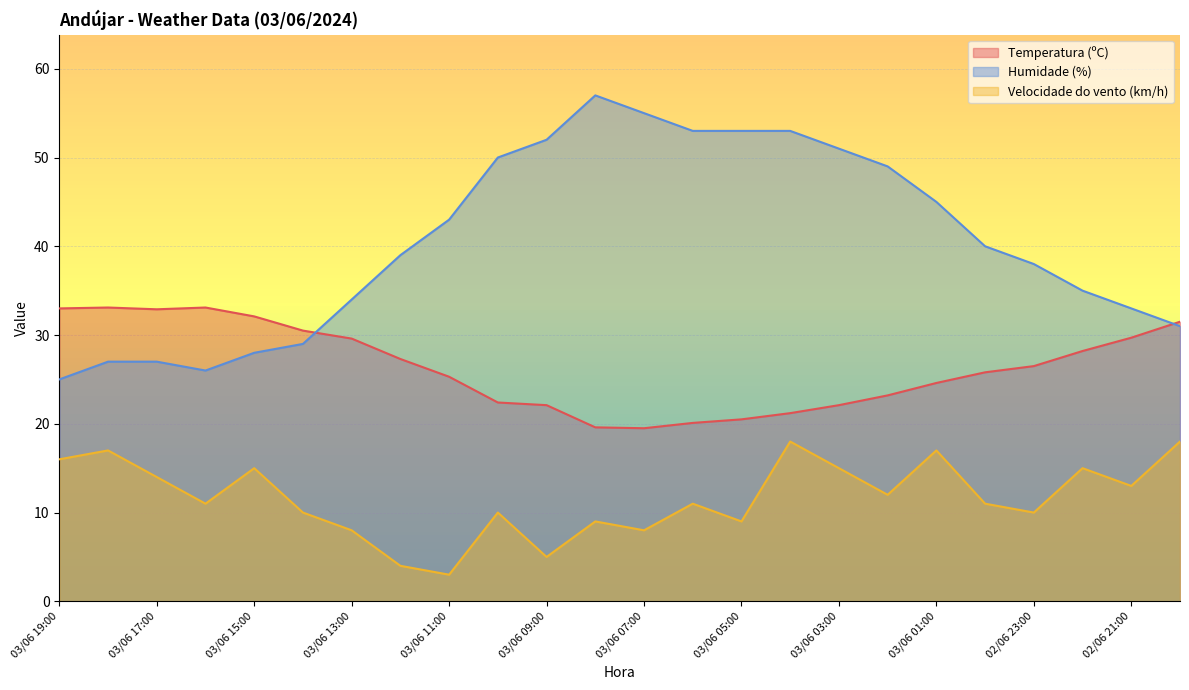

How many interior local valleys does the Velocidade do vento (km/h) series have?

8